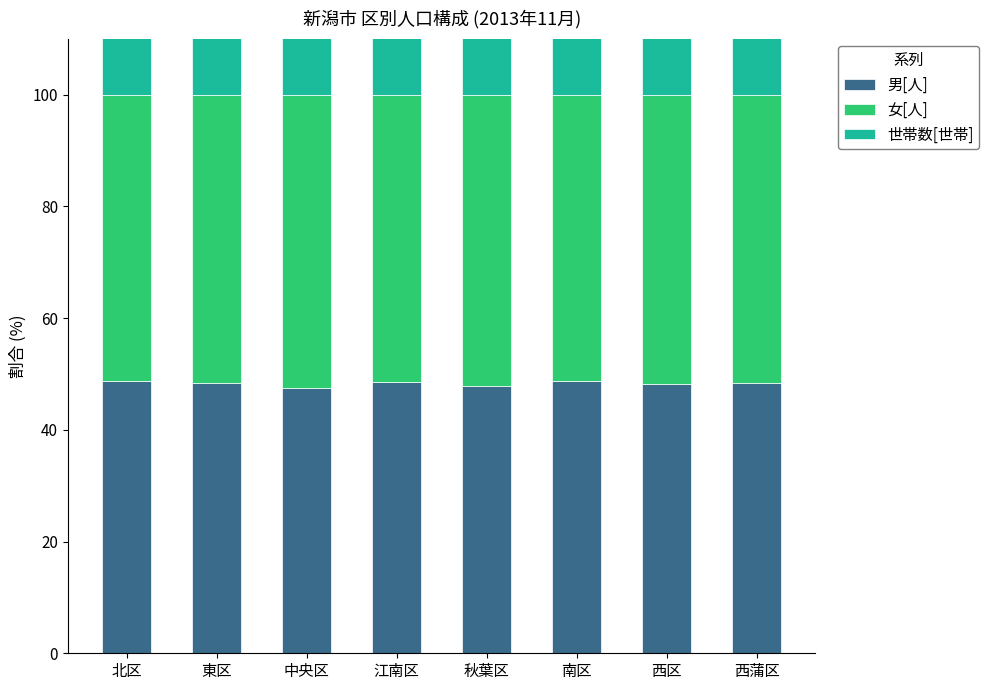

What is the label of the 2nd bar from the right?

西区